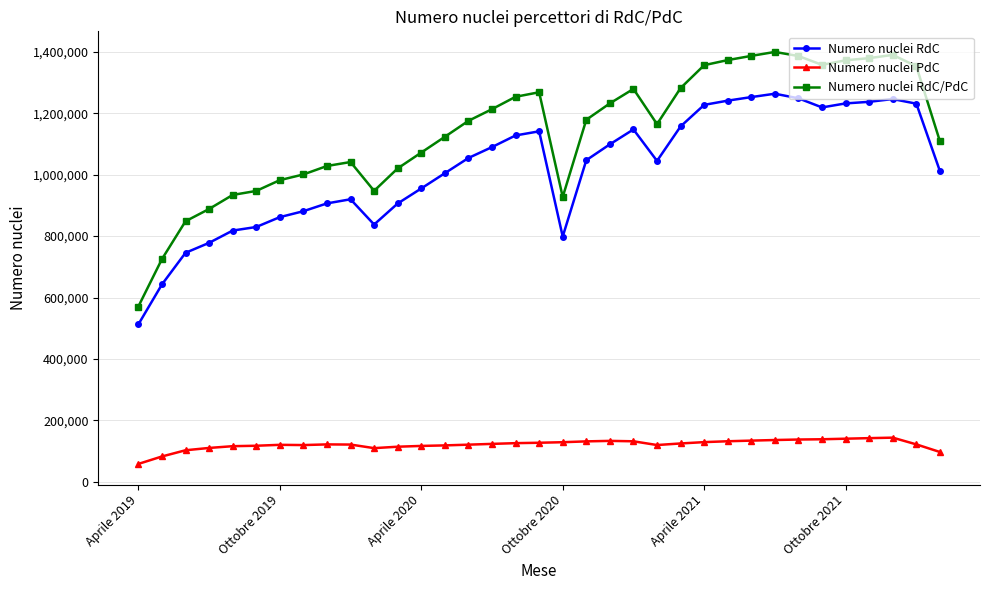

Count the number of categories in the chart.

35